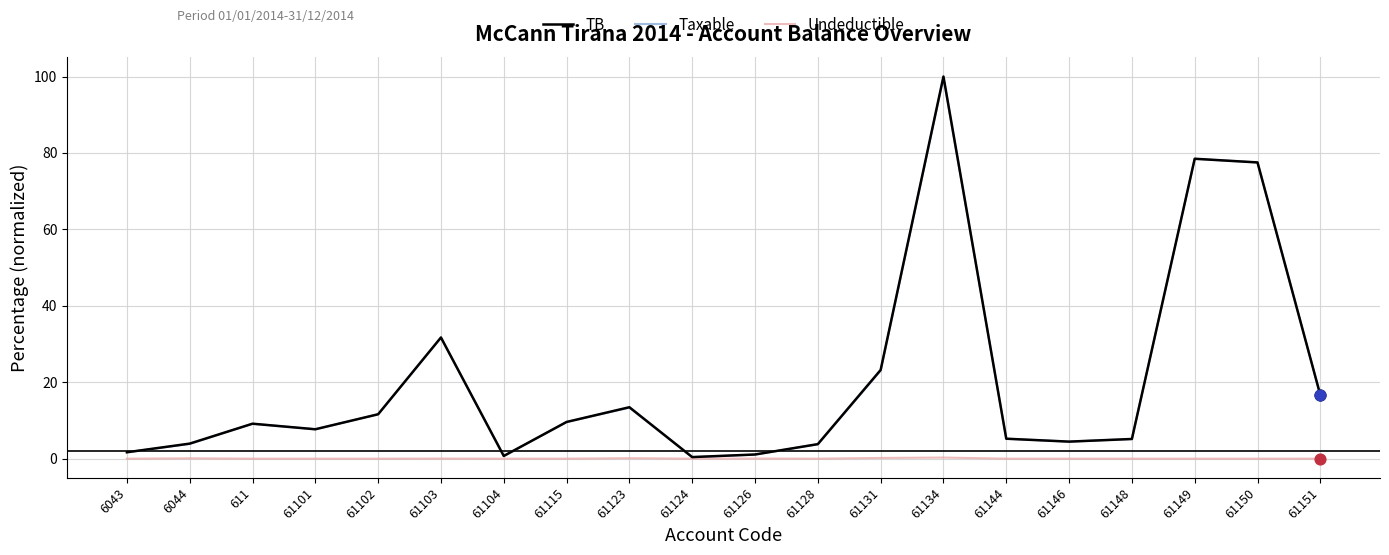

Is the value of Taxable at 6043 greater than the value of Undeductible at 61146?

Yes